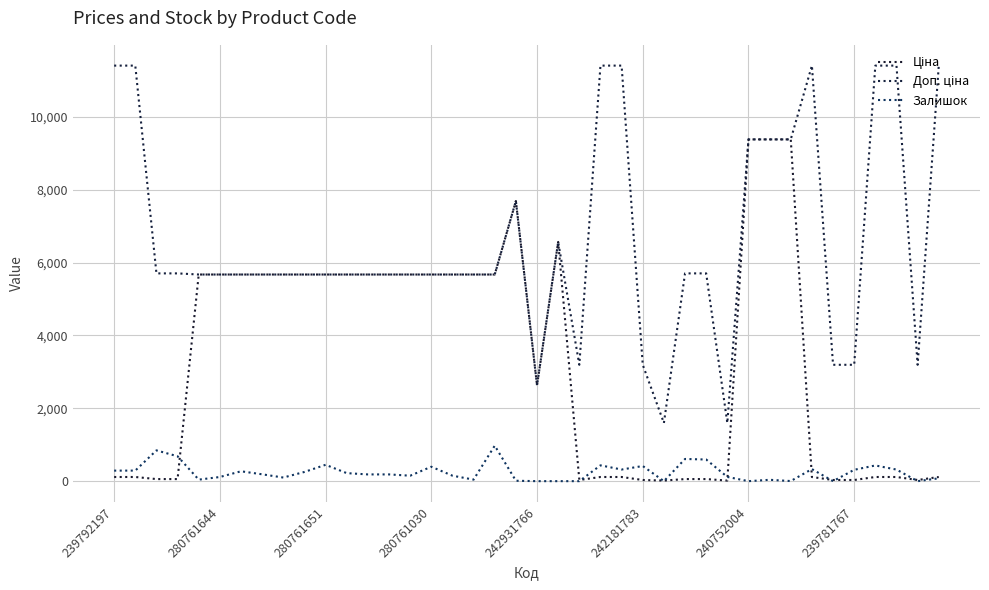

At how many categories does at least one series exceed 6153?

13